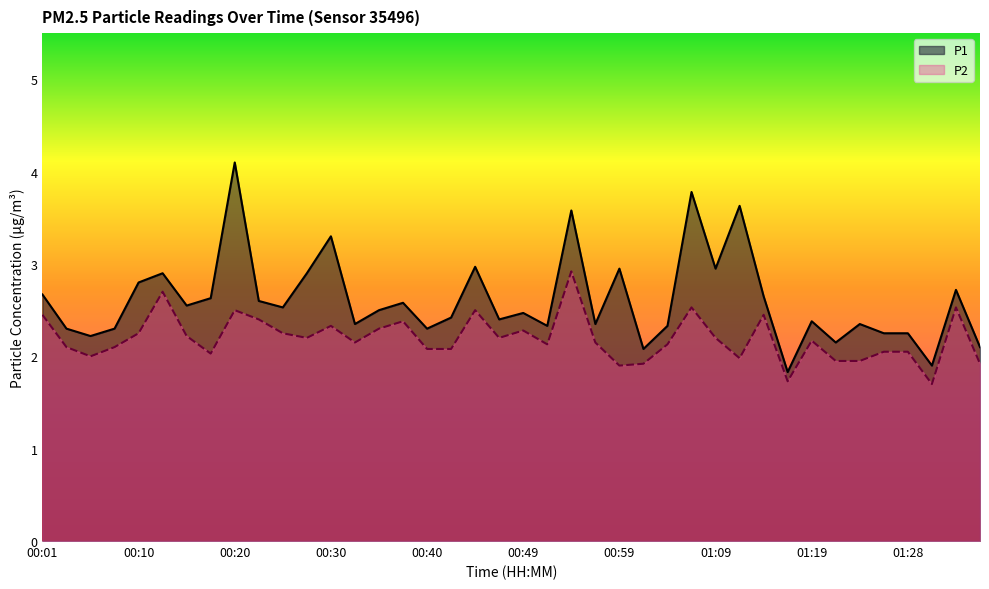

In P2, how many points are lower than both neighbors (excluding endpoints)?

10